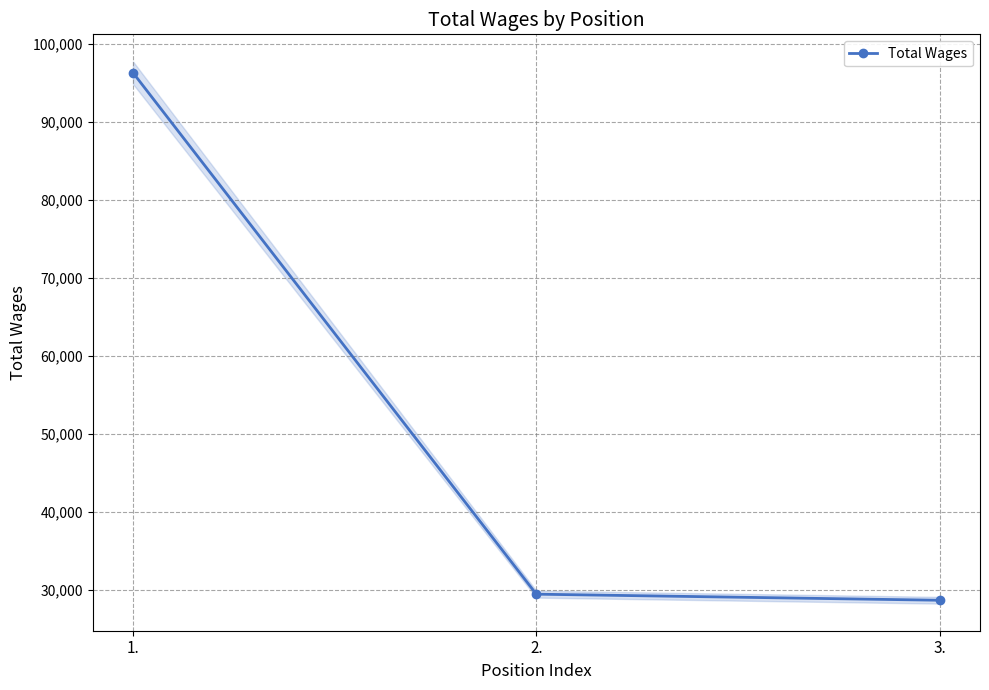

Where does the data first go above 29502?

1.